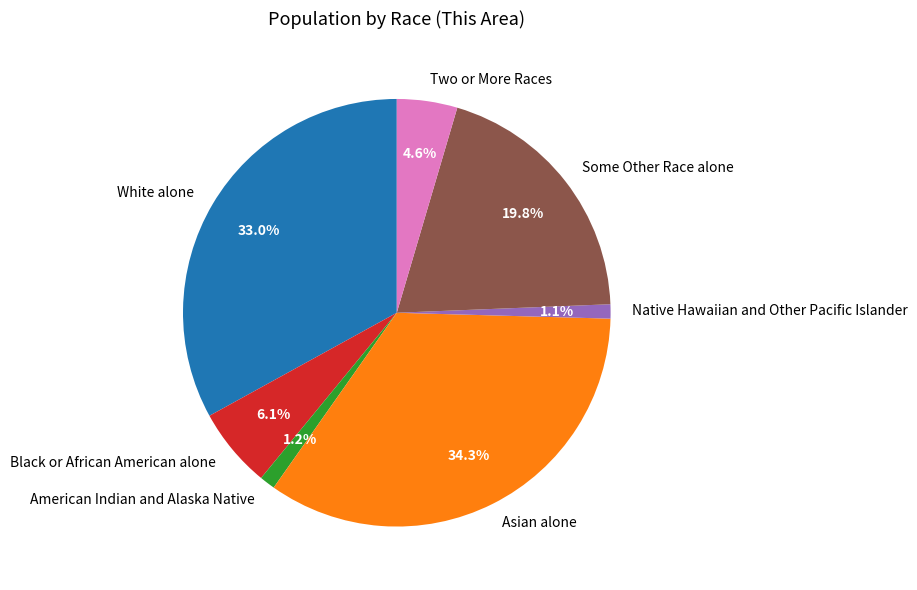

The Asian alone slice represents 44% of the pie. True or false?

False